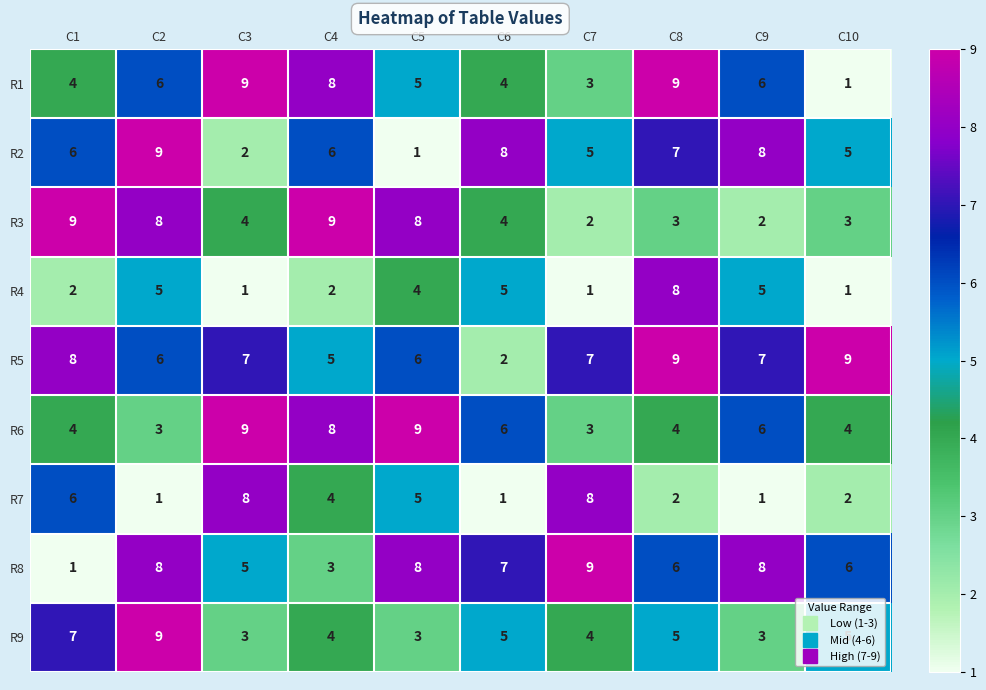

Where does the R8 series first go above 7?

C2